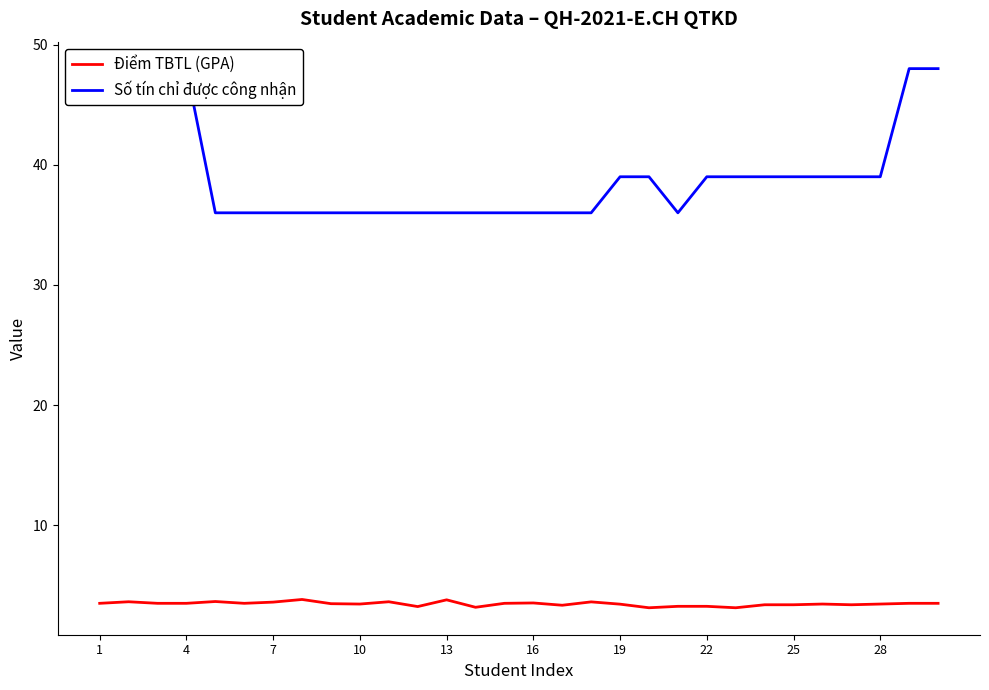

The Điểm TBTL (GPA) series shows 3.5 at 16. True or false?

True